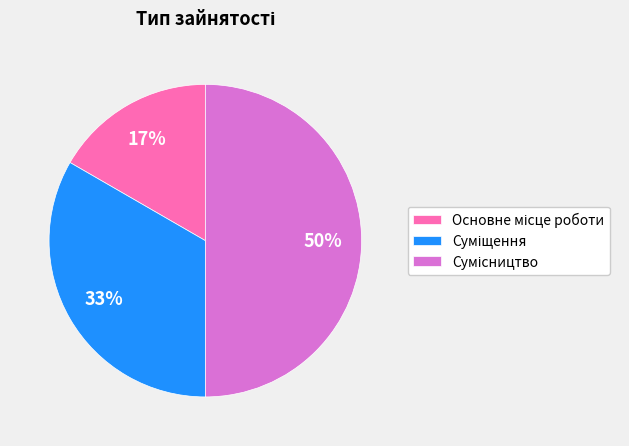

To the nearest percent, what is the difference between the largest and smallest slice percentages?

33%